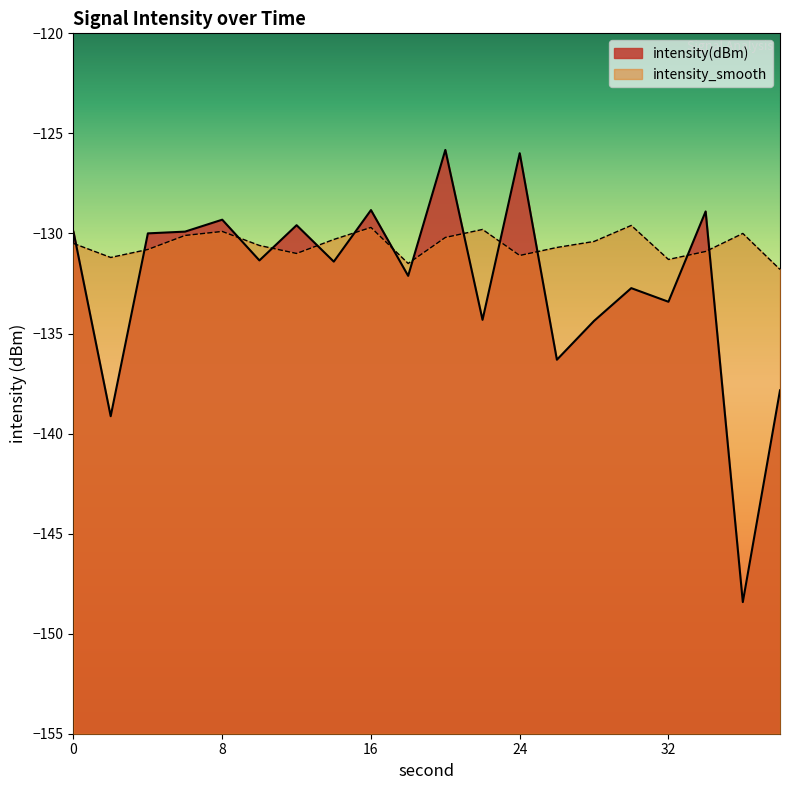

Where is intensity(dBm) nearest to the value -137?

26